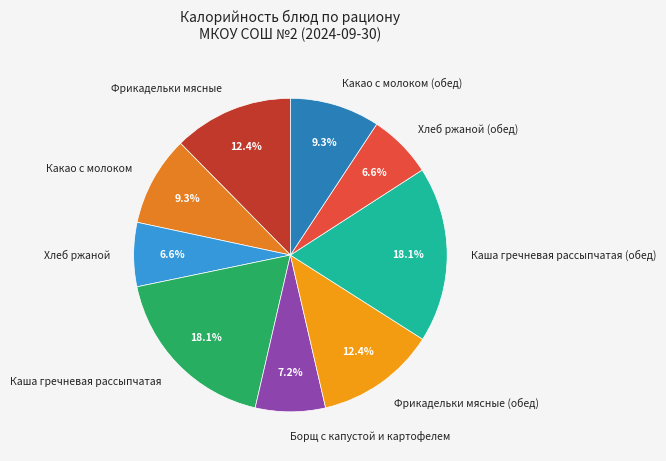

Count the number of slices in the pie.

9